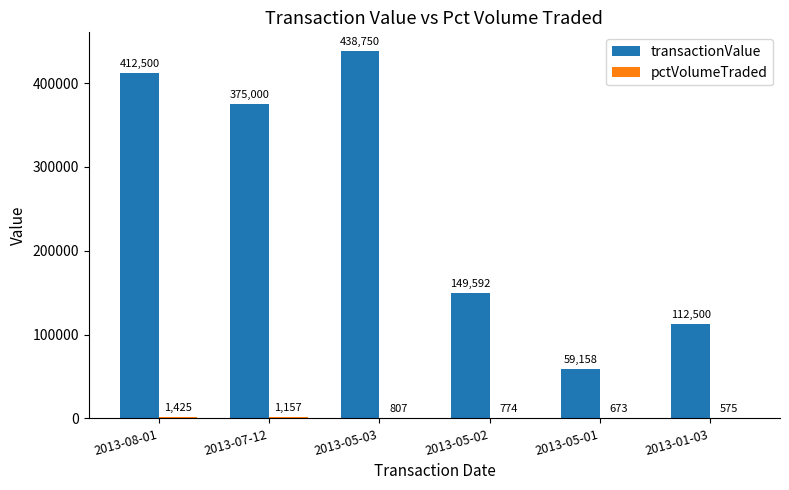

Which series changed the most between 2013-07-12 and 2013-05-01?

transactionValue